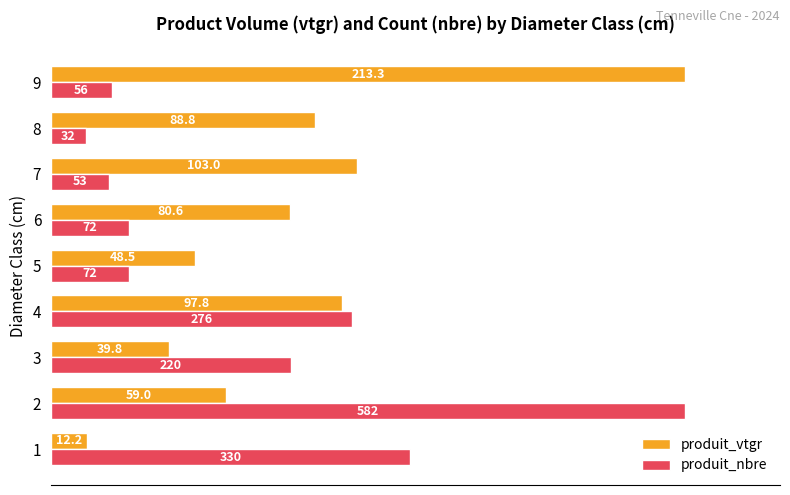

What are all the series names shown in the legend?

produit_vtgr, produit_nbre